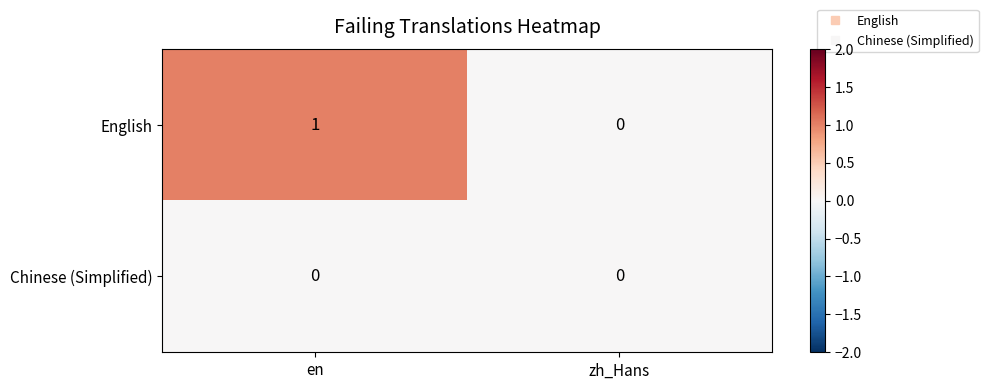

At which label does English reach its minimum?

zh_Hans